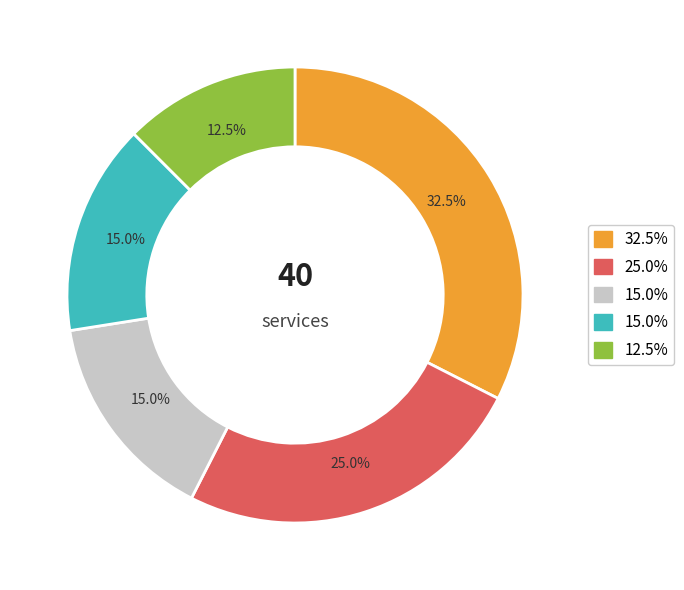

Is there any slice that represents more than half of the pie?

No